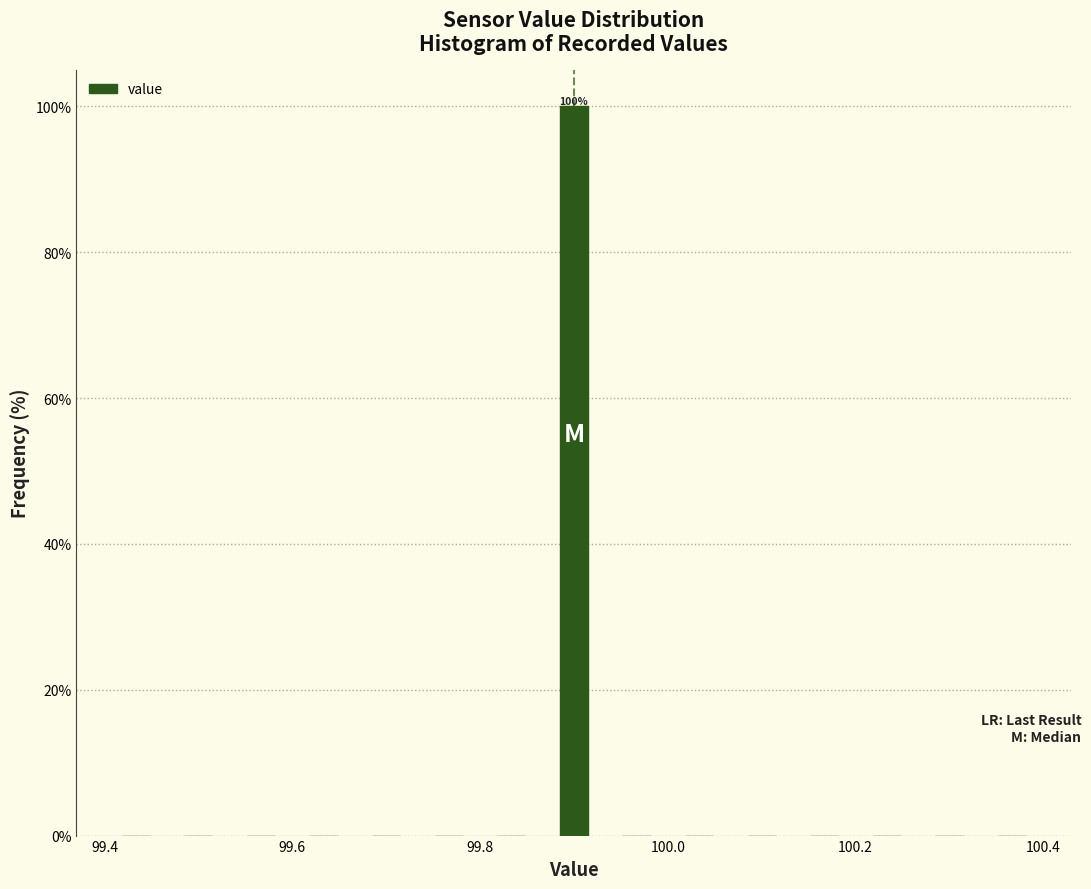

Read against the x-axis, roughly where is the centre of the tallest bar?

99.90